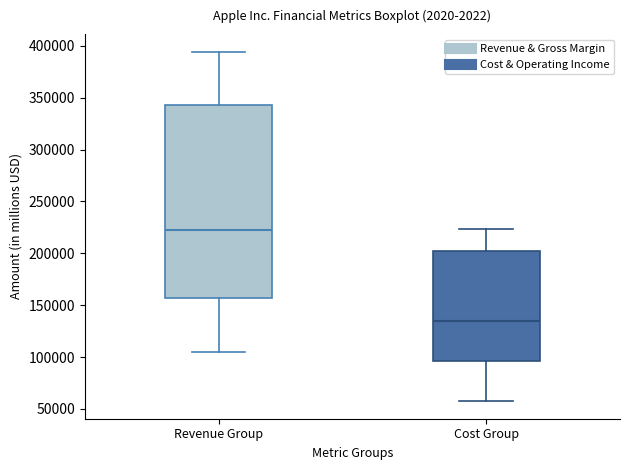

Reading left to right, read every box against the y-axis: the position of its median line, the range the box covers, and the ends of its whiskers. The values are not printed on the chart, so give them approximately, as read against the axis.

Revenue Group: median 225000, box 155000 to 345000, whiskers 105000 to 395000
Cost Group: median 135000, box 95000 to 200000, whiskers 55000 to 225000